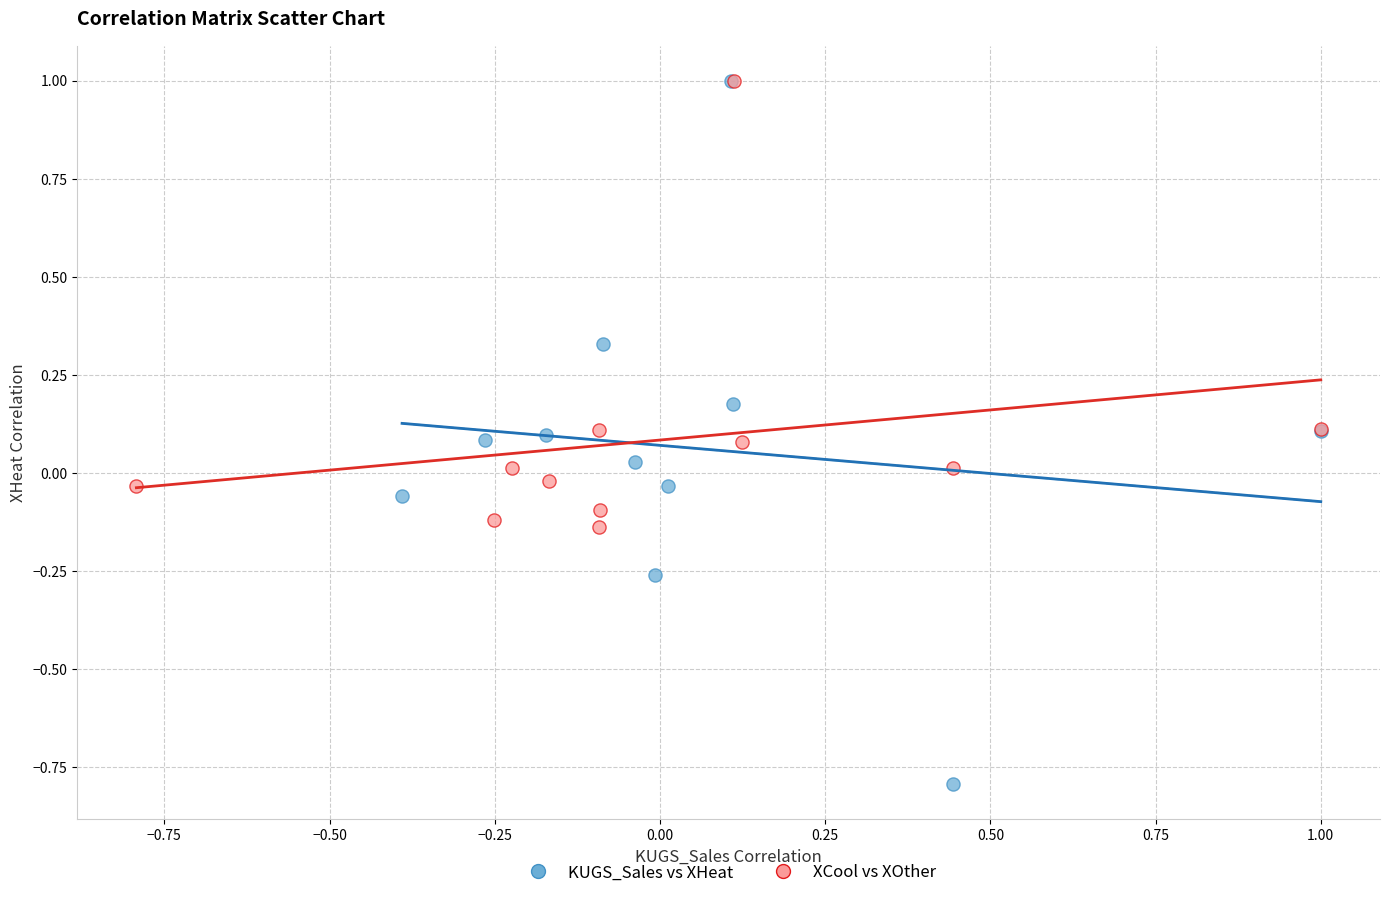

Which series reaches the minimum Y coordinate?

KUGS_Sales vs XHeat